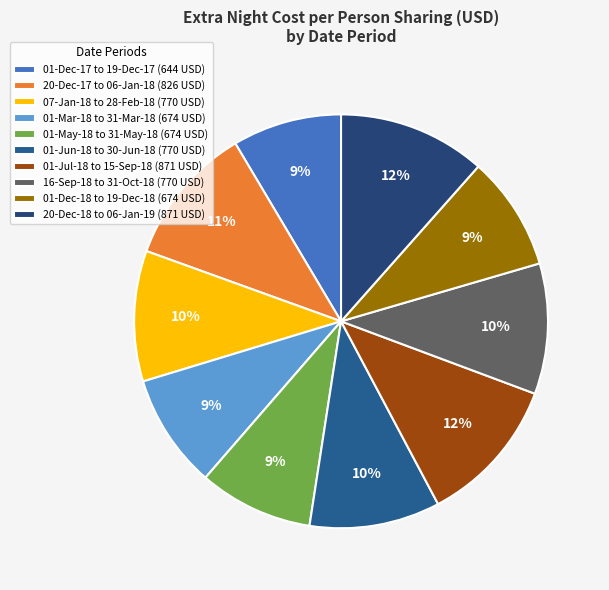

To the nearest percent, what is the average slice percentage?

10%